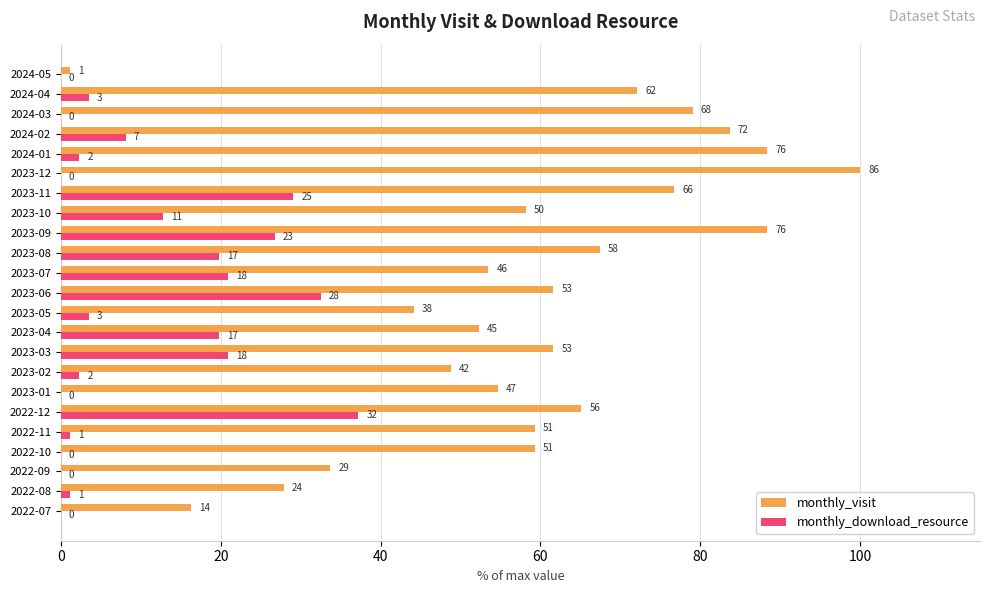

Reading left to right, what are all the values shown in this chart?

monthly_visit: 16.3	27.9	33.7	59.3	59.3	65.1	54.7	48.8	61.6	52.3	44.2	61.6	53.5	67.4	88.4	58.1	76.7	100.0	88.4	83.7	79.1	72.1	1.2
monthly_download_resource: 0.0	1.2	0.0	0.0	1.2	37.2	0.0	2.3	20.9	19.8	3.5	32.6	20.9	19.8	26.7	12.8	29.1	0.0	2.3	8.1	0.0	3.5	0.0